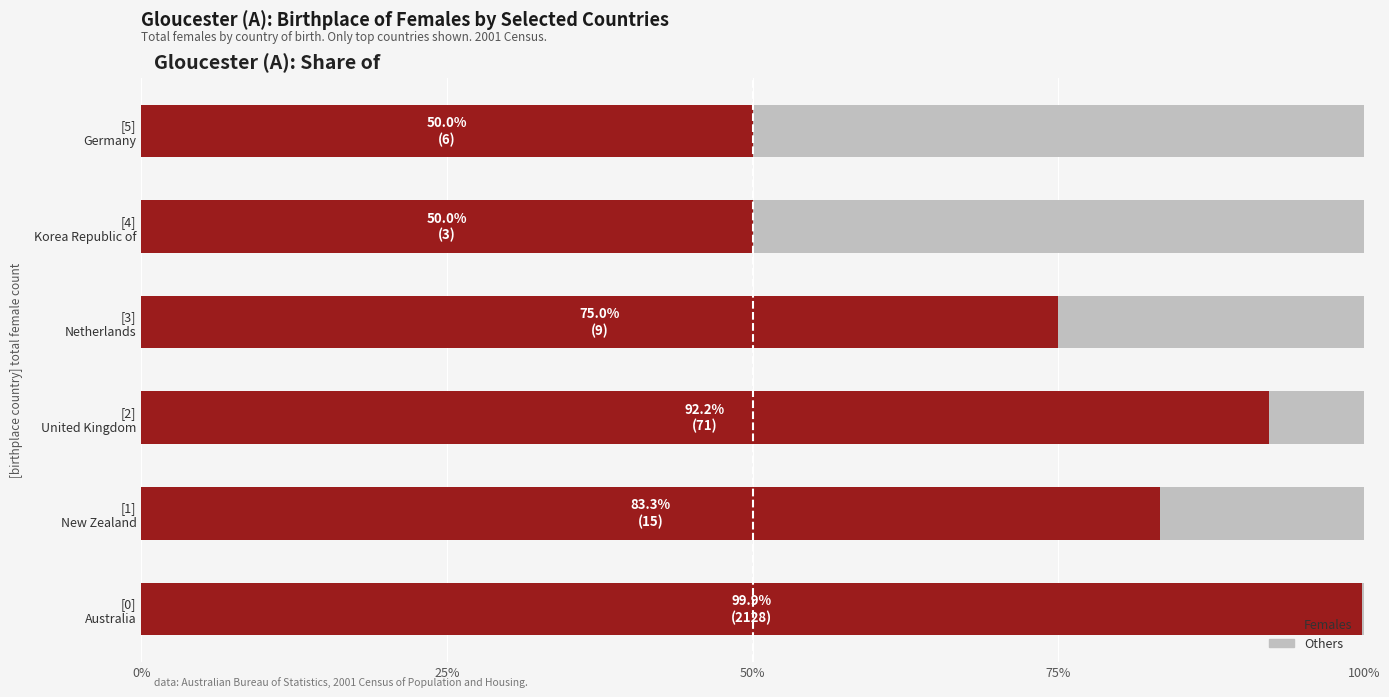

What is the sum of all Females values?

450.4